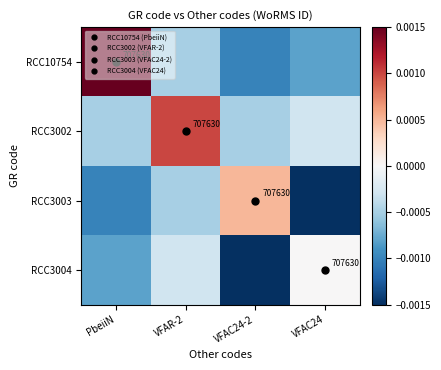

At which category is the sum across all series the highest?

VFAR-2